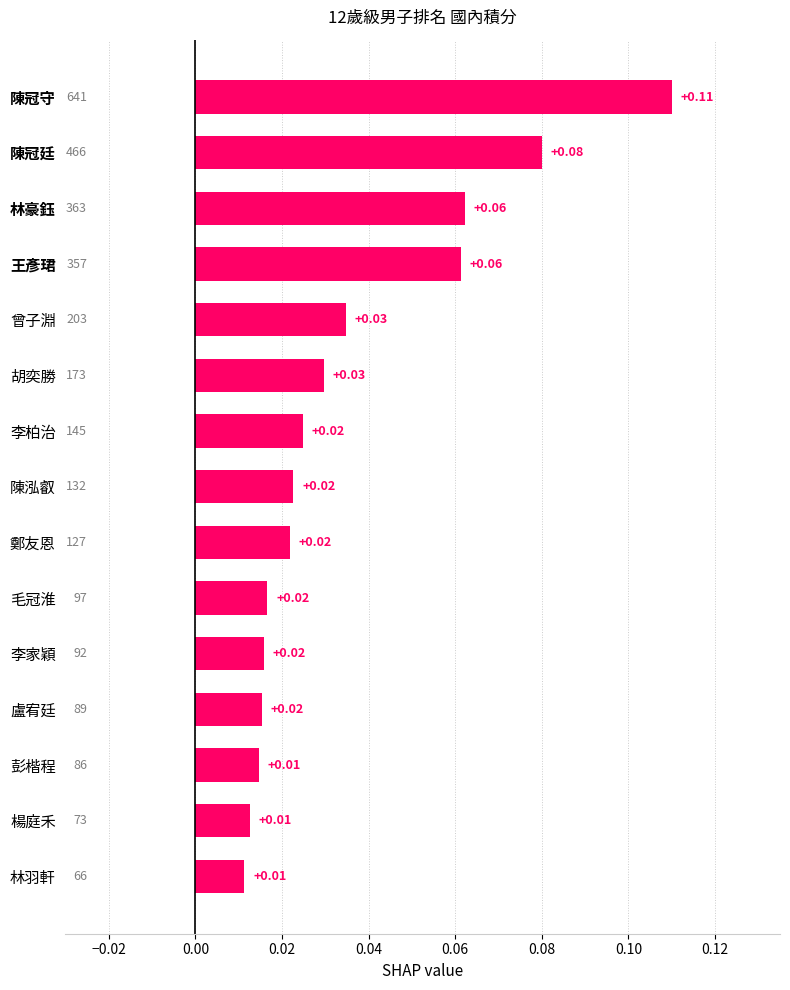

Between 陳冠守 and 王彥珺, which is larger?

陳冠守